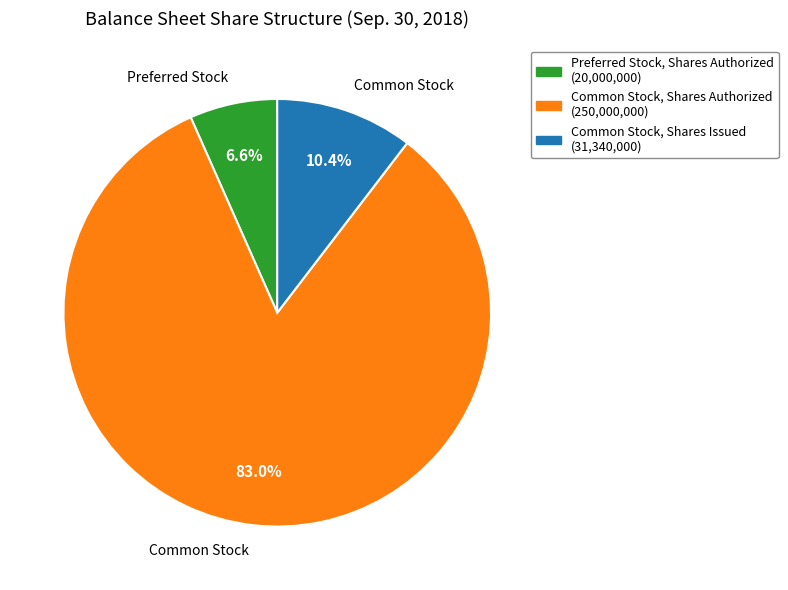

How many segments does this pie chart have?

3